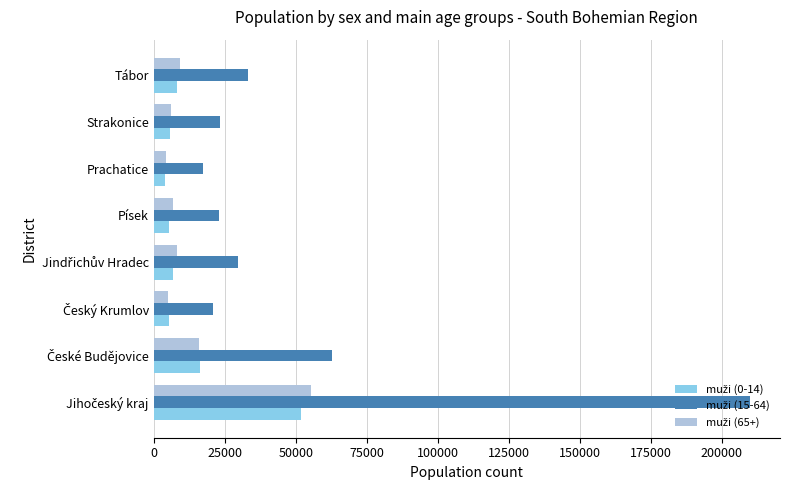

What is the difference between the highest and lowest values at Písek?

17589